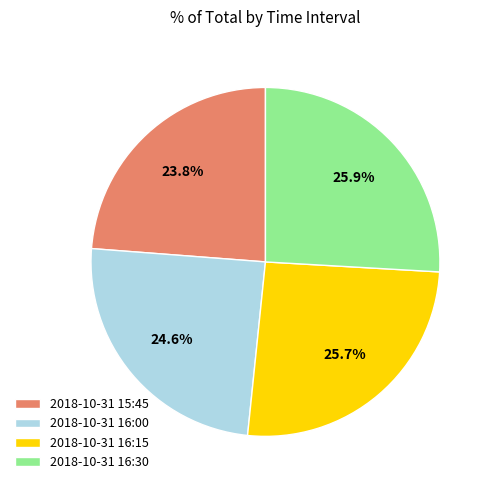

Which slice is the smallest?

2018-10-31 15:45